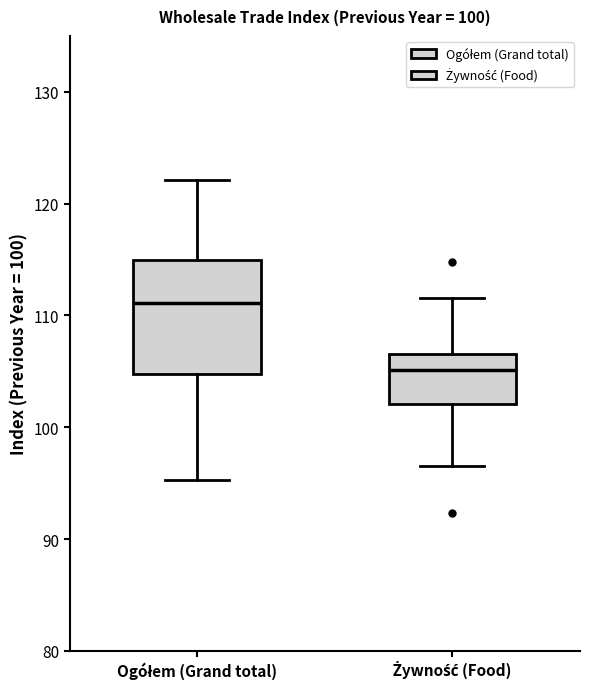

Which box is the tallest, from its lower edge to its upper edge?

Ogółem (Grand total)